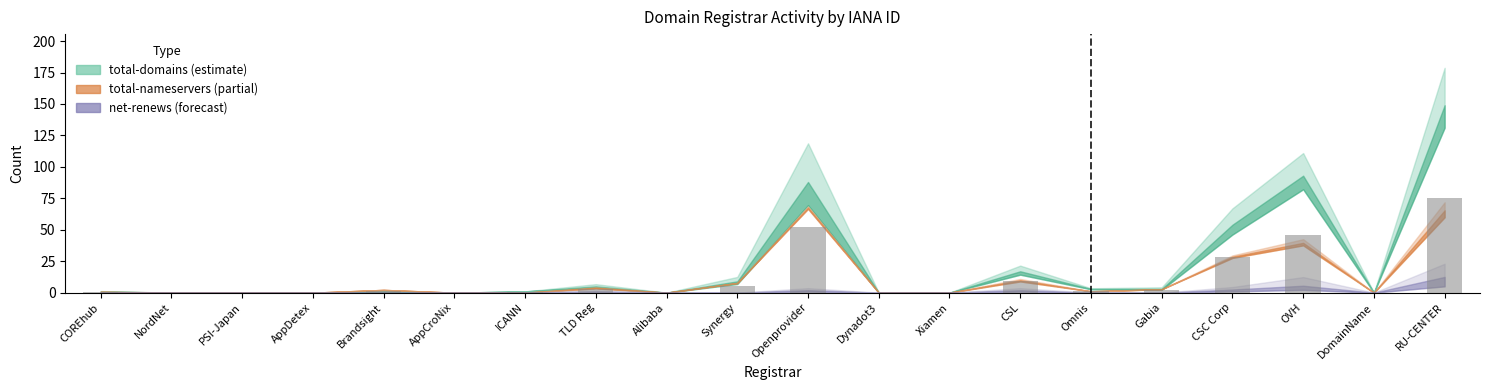

How many series are shown in this chart?

1